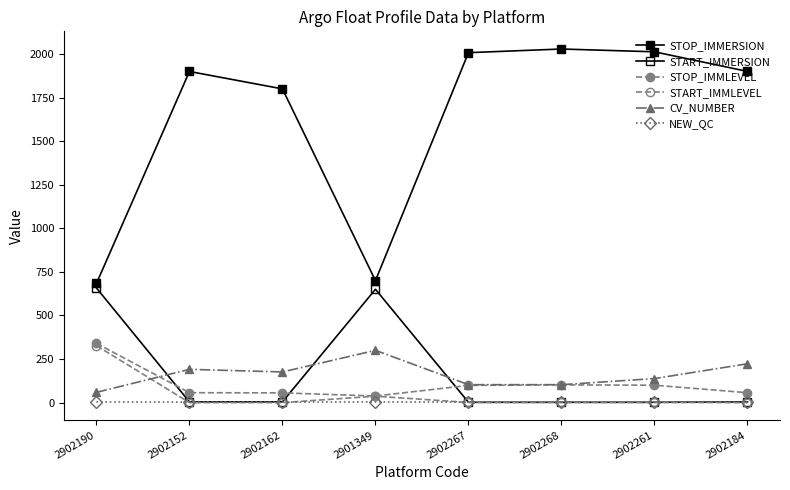

The START_IMMLEVEL series shows -213.6 at 2902162. True or false?

False